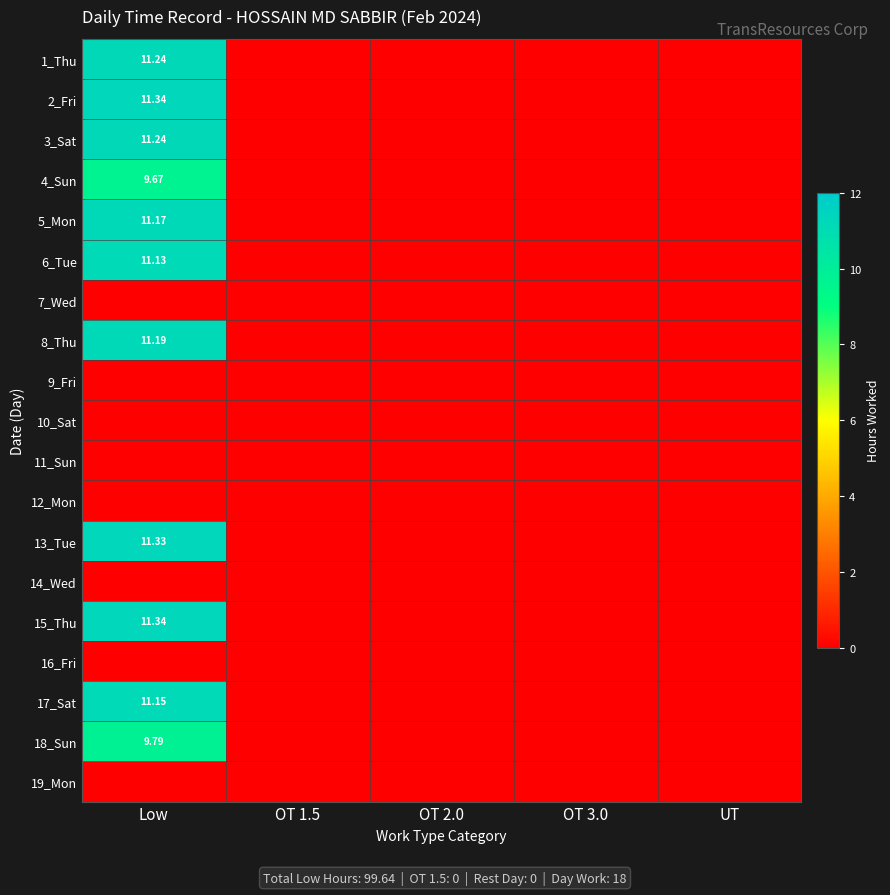

What is the difference between the 13_Tue values at UT and Low?

11.3